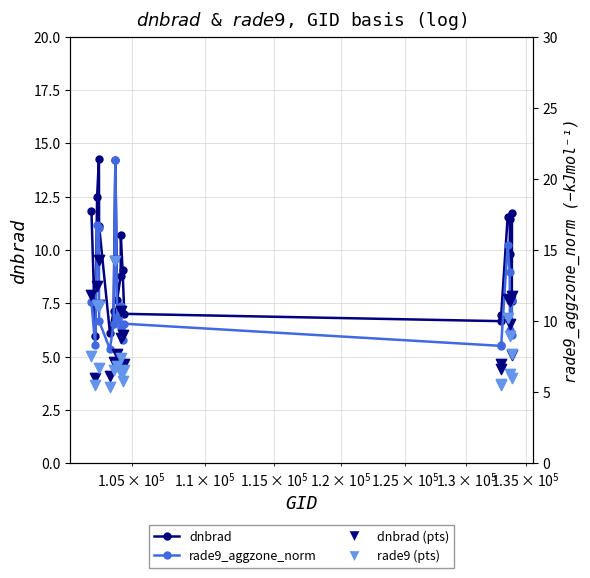

Which series contains the highest Y value?

dnbrad